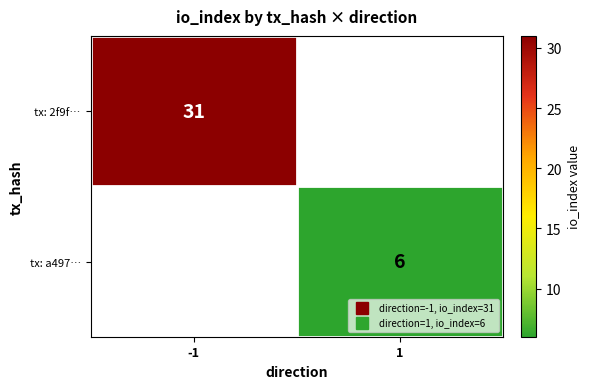

Which series has the largest range (max minus min)?

tx: 2f9f…